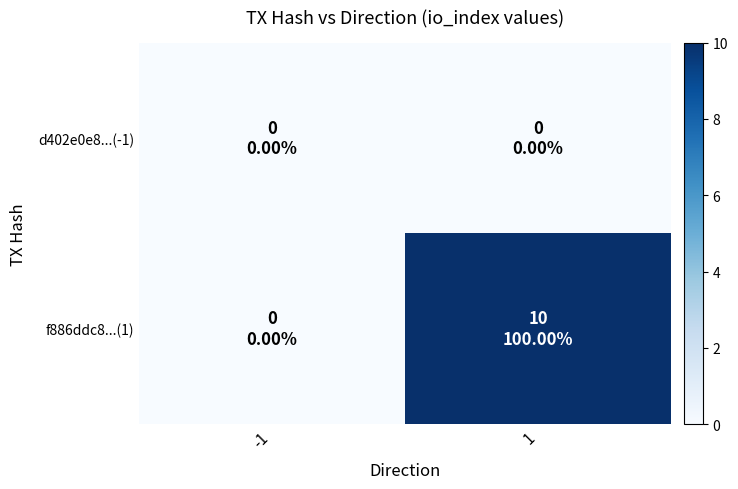

Which series changed the most between -1 and 1?

f886ddc8...(1)